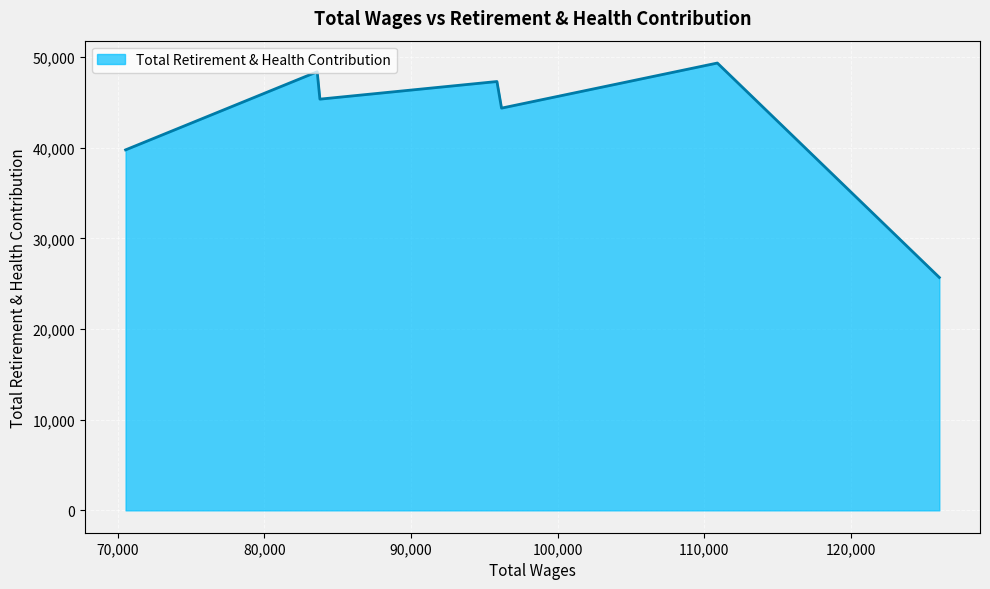

What is the average value?

42877